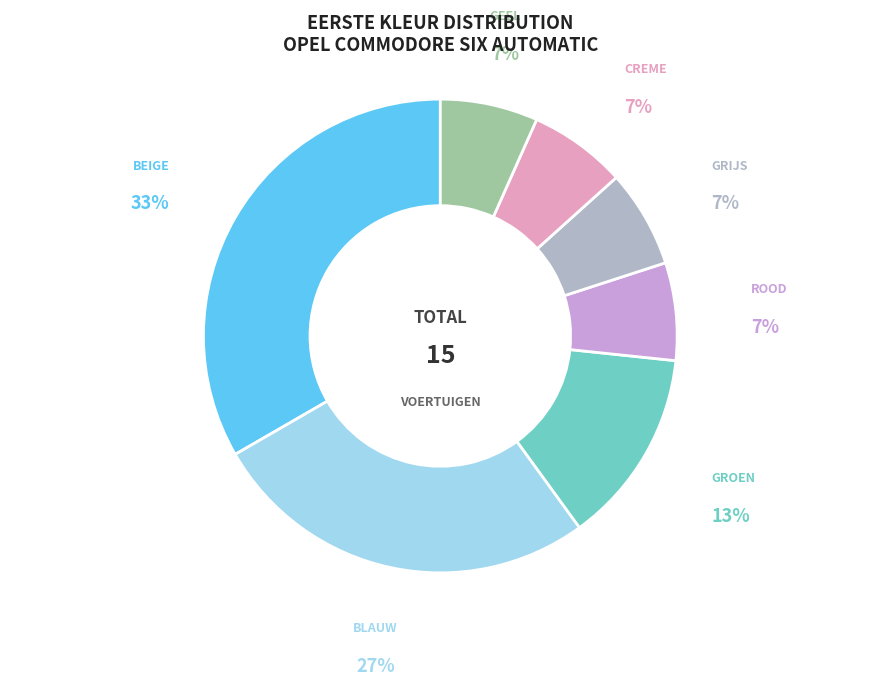

Count the number of slices in the pie.

7